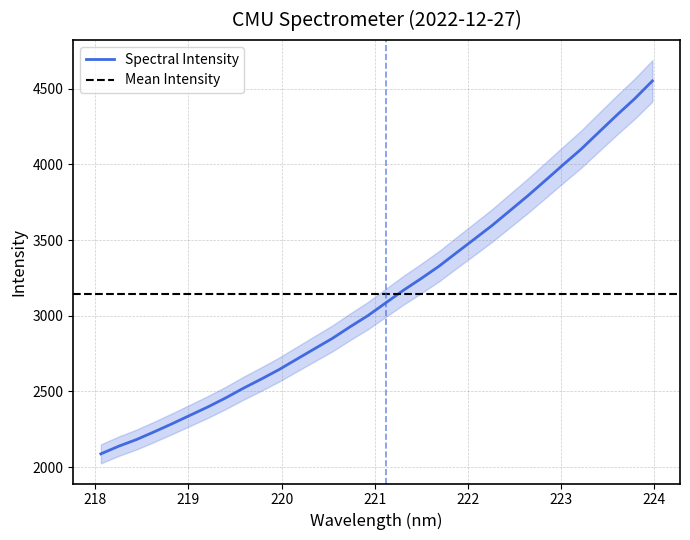

What is the value of the 18th point from the left?

3168.7